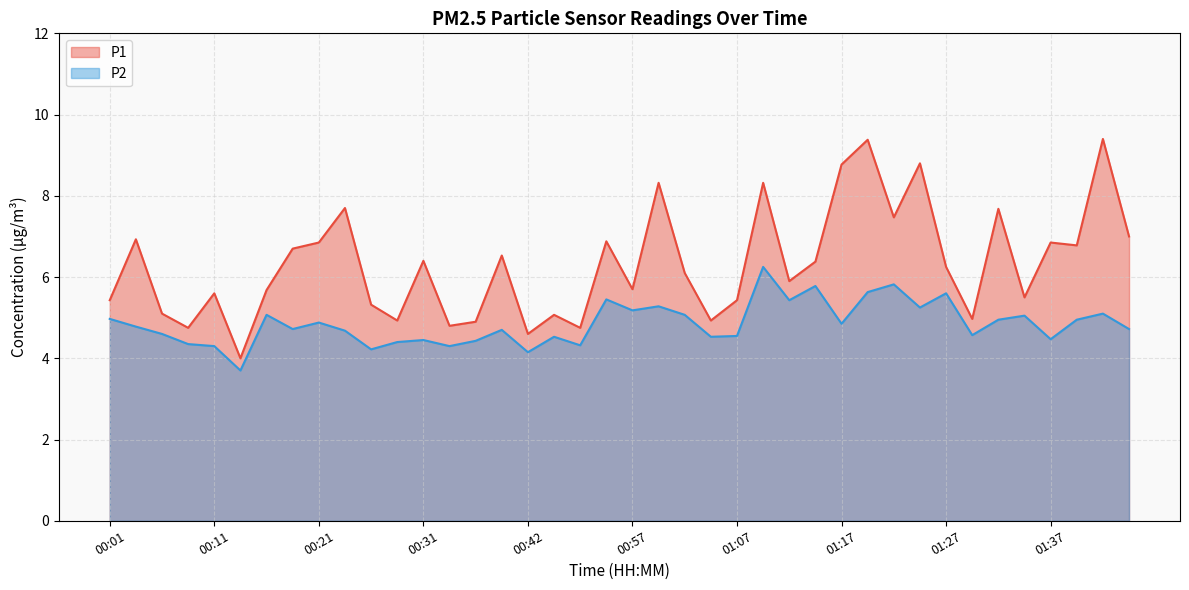

What is the difference between the P2 values at 01:22 and 00:59?

0.5